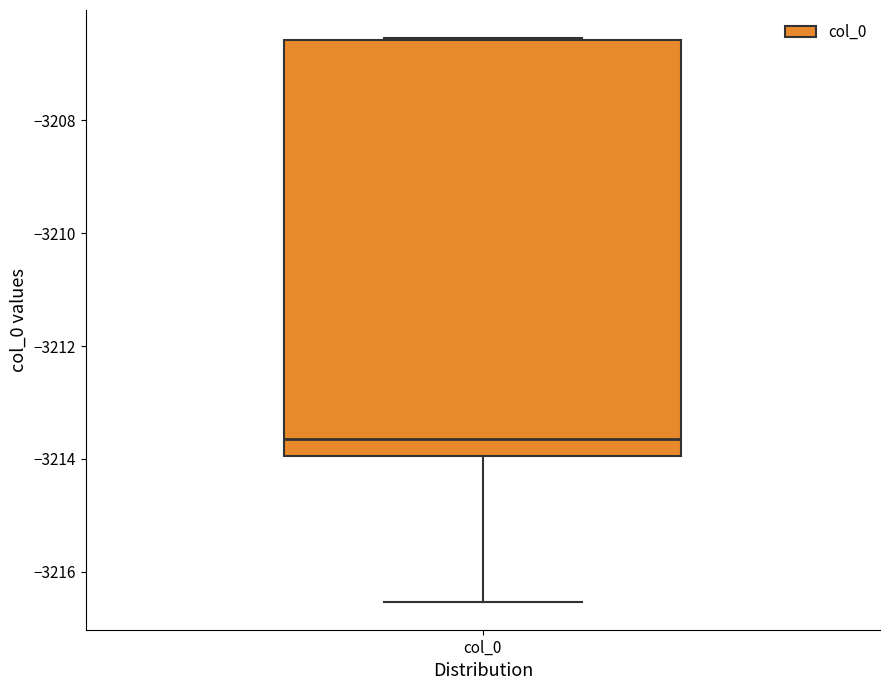

Read this box plot against the y-axis: the position of the median line, the range covered by the box, and the ends of both whiskers. The values are not printed on the chart, so give them approximately, as read against the axis.

median -3213.6, box -3214.0 to -3206.6, whiskers -3216.6 to -3206.6